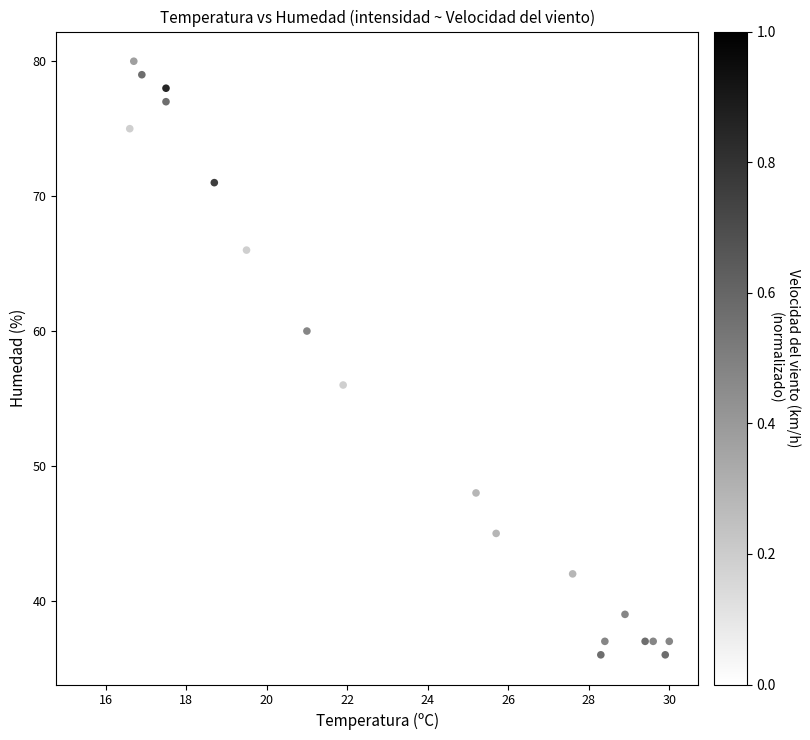

What is the range of Y values (max minus min)?

44